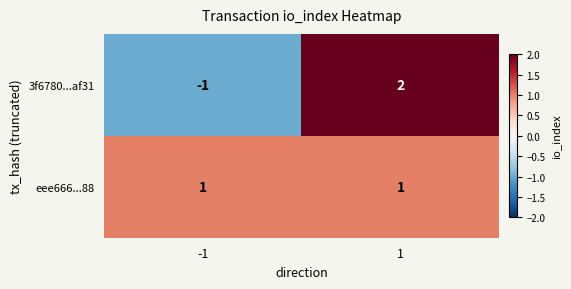

Rank the series at -1 from lowest to highest value.

3f6780...af31, eee666...88